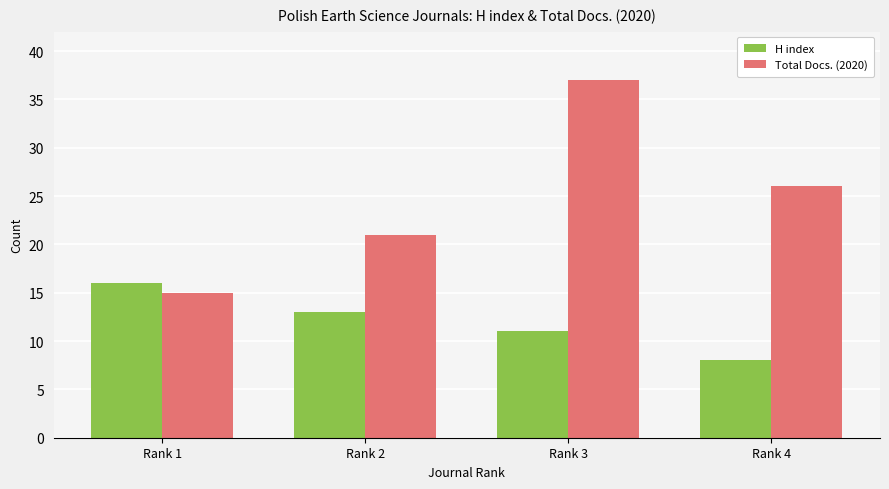

How many bars are there in total?

8